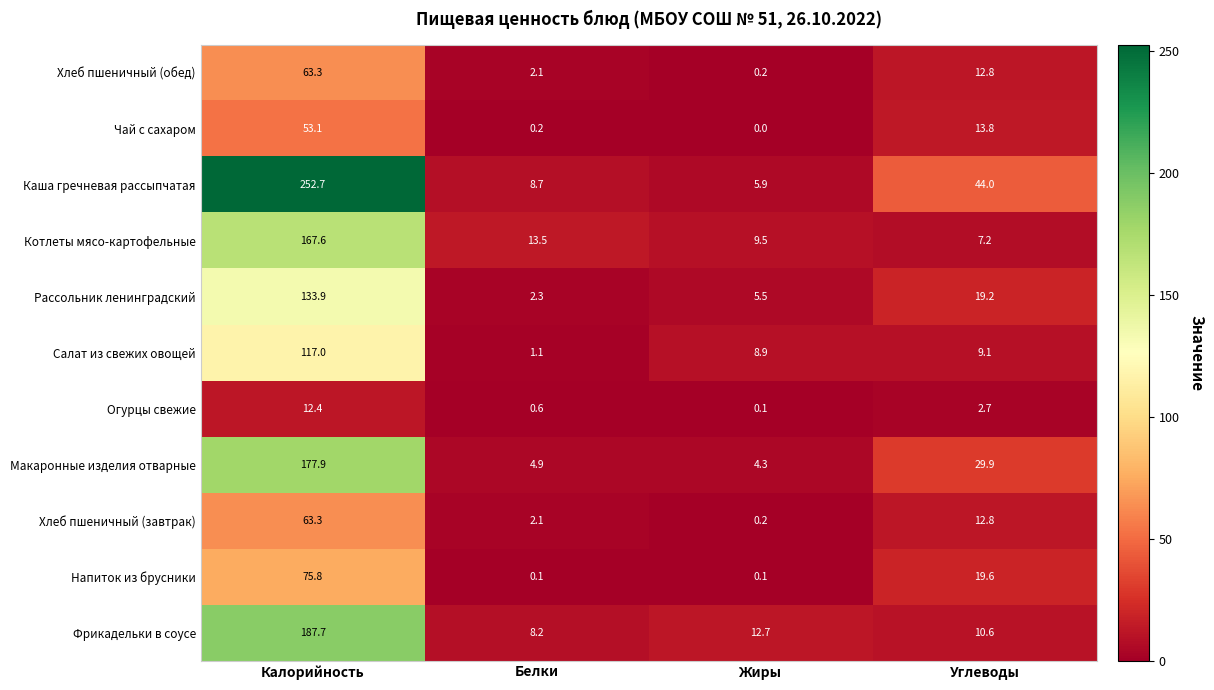

Which series has the largest range (max minus min)?

Каша гречневая рассыпчатая